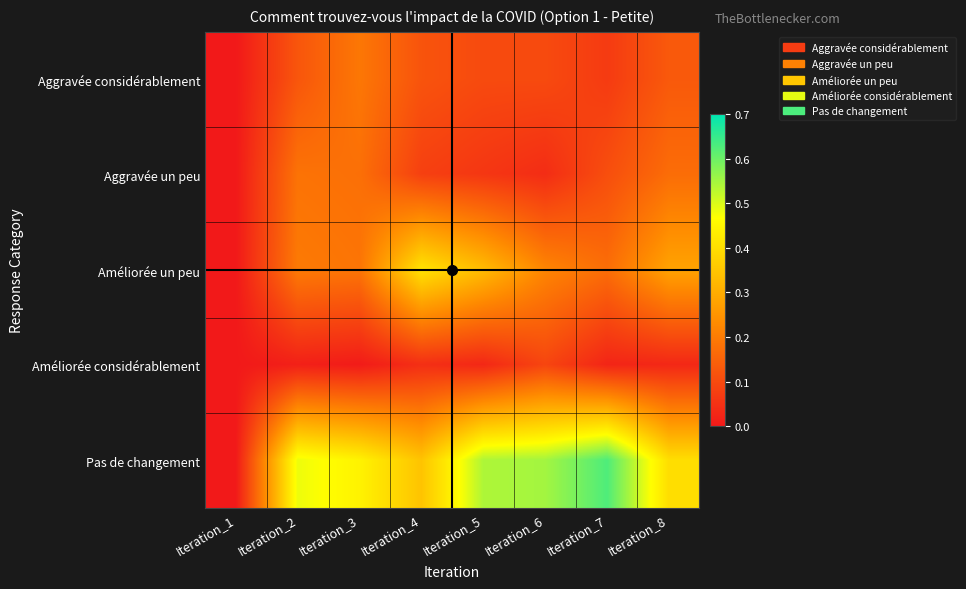

At which category is the sum across all series the highest?

Iteration_5